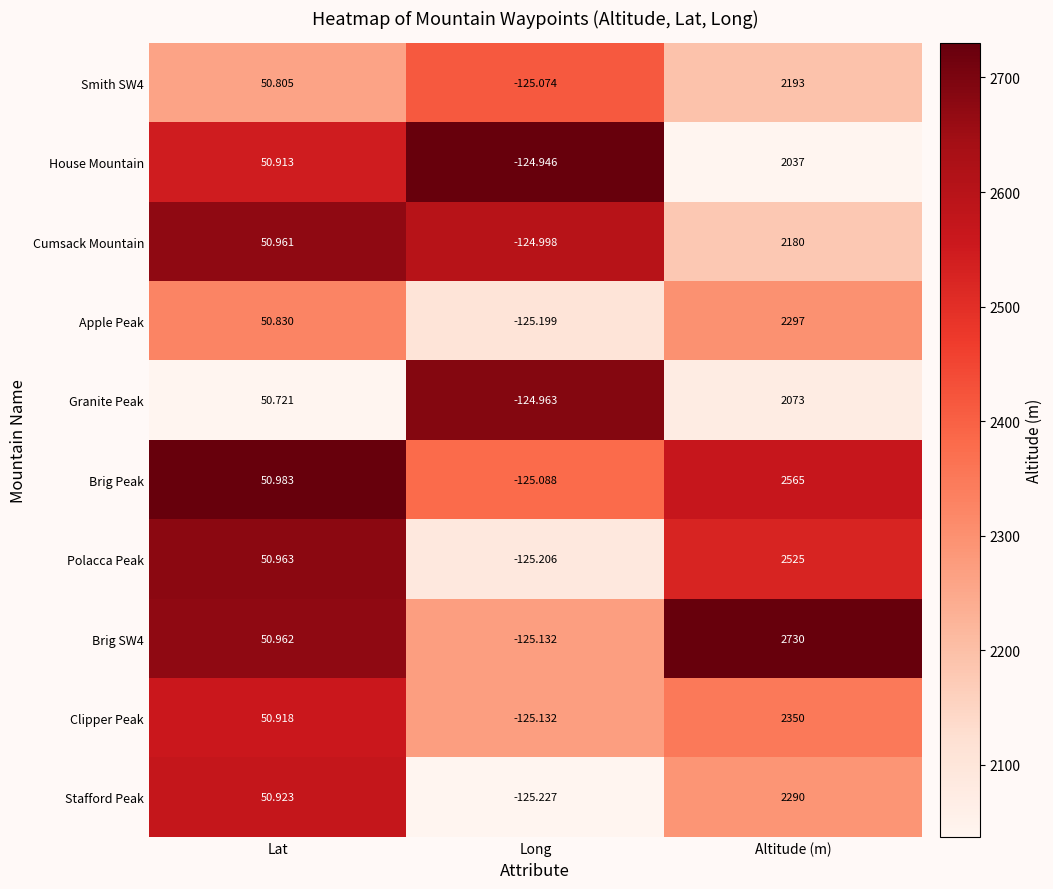

Between Lat and Long, which series saw the biggest shift?

Polacca Peak